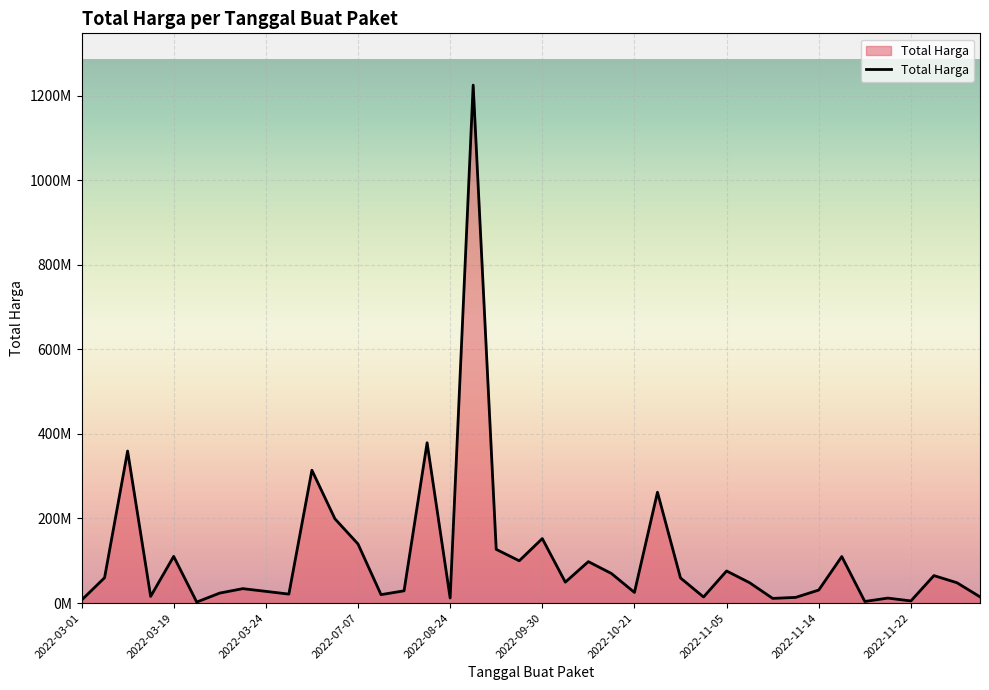

What is the minimum value shown in the chart?

2395750